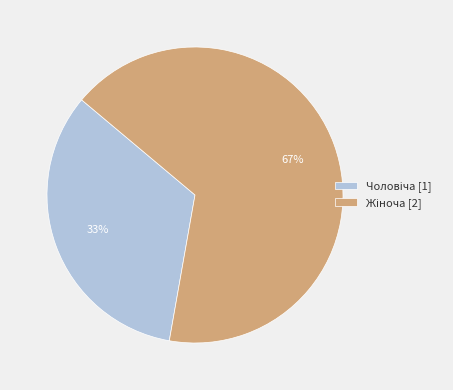

Is there a majority slice in this chart?

Yes